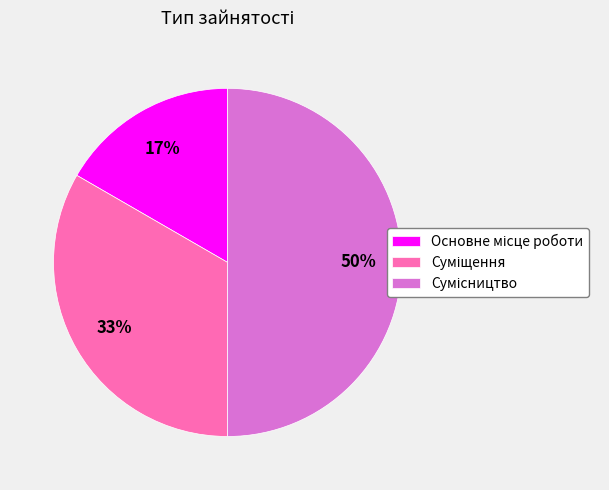

To the nearest percent, what is the average slice percentage?

33%